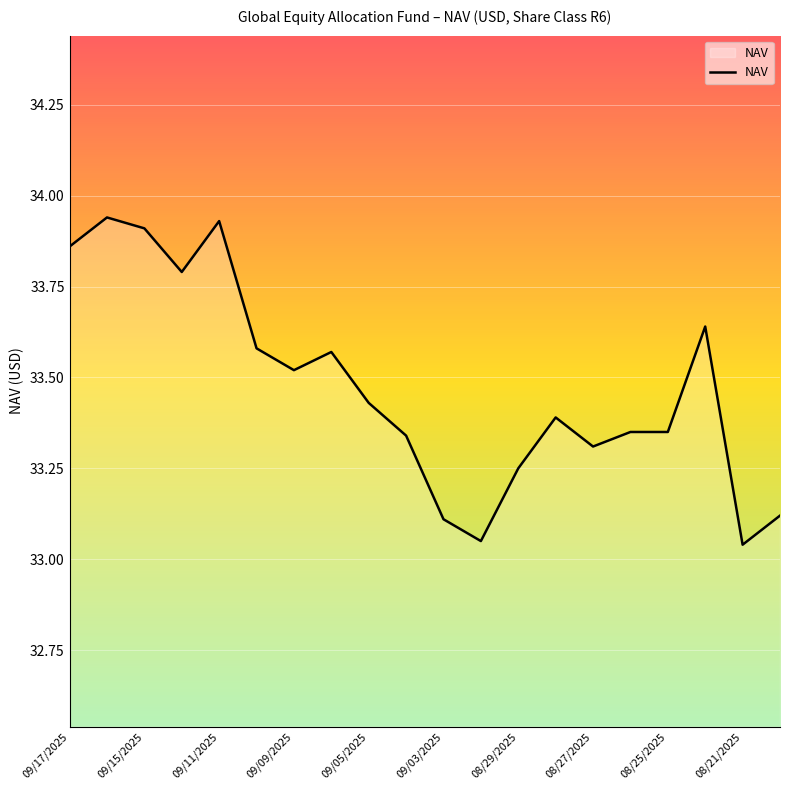

What is the difference between the maximum and minimum values?

0.9